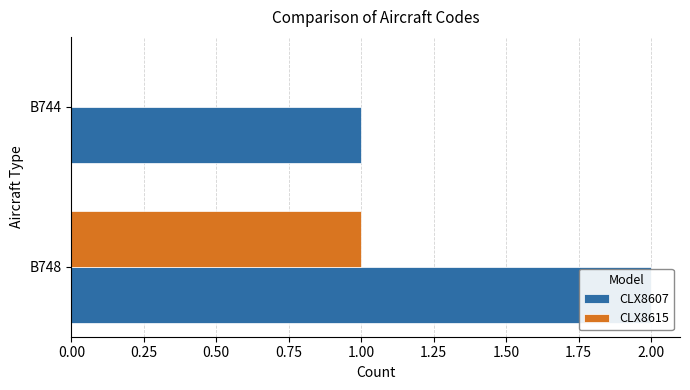

Which series changed the most between 0.00 and 0.25?

CLX8607